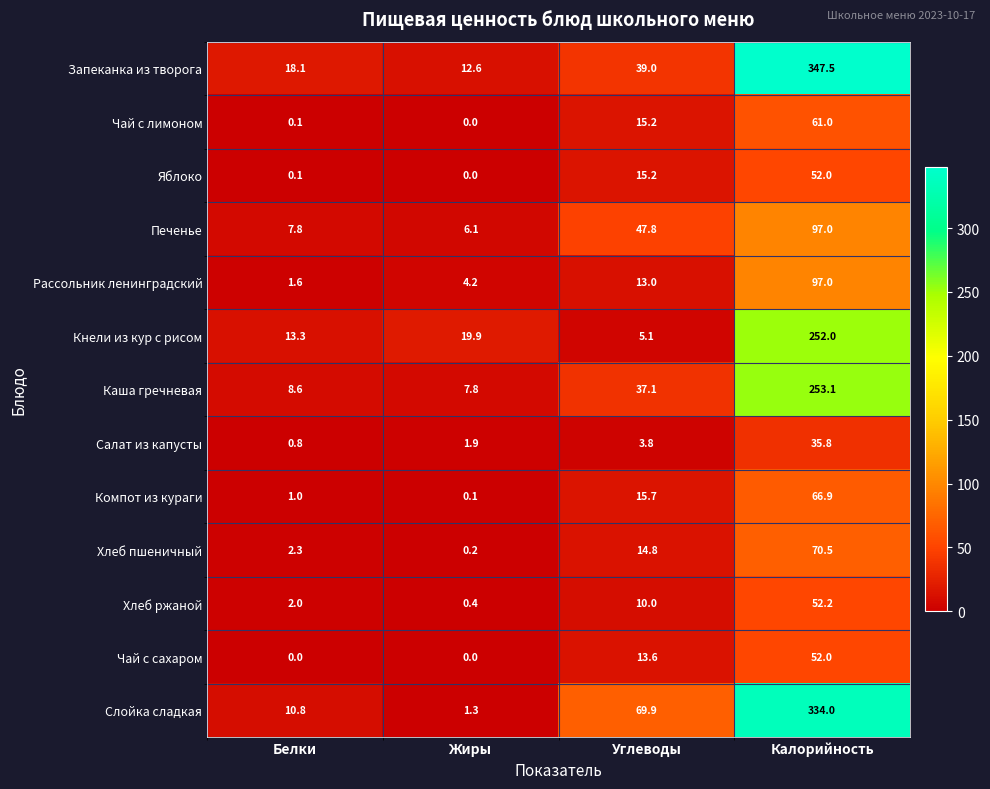

Count the number of categories in the chart.

4